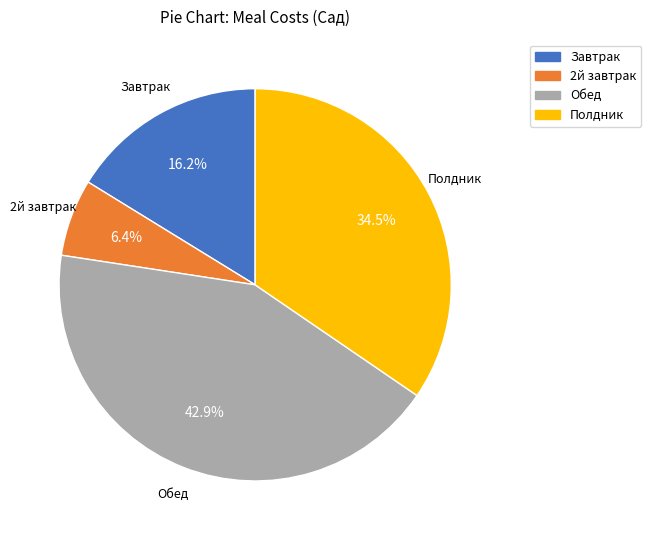

To the nearest percent, what is the difference between the 2й завтрак and Завтрак slice percentages?

10%